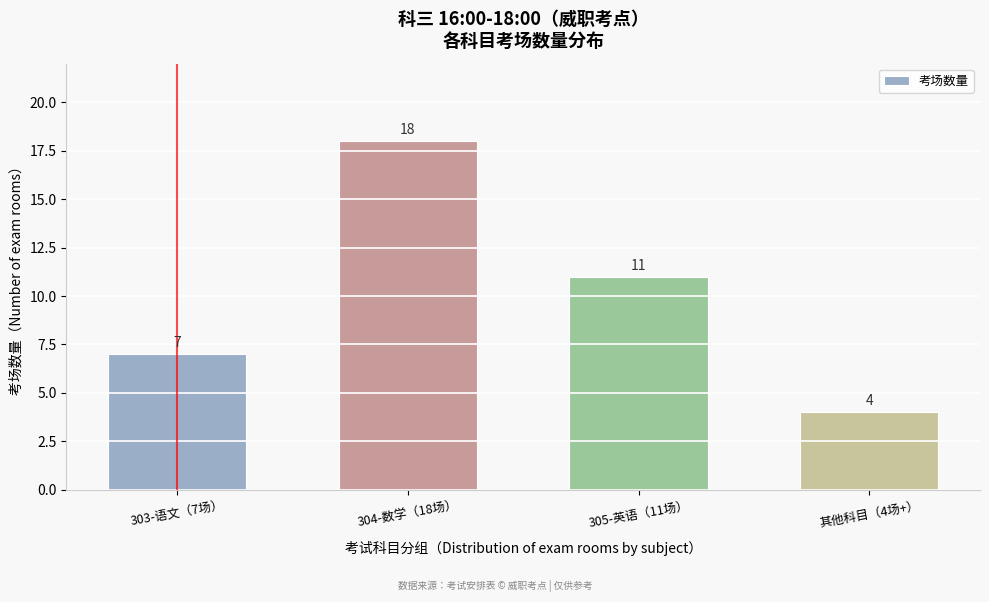

Reading right to left, what are all the values shown in this chart?

4	11	18	7